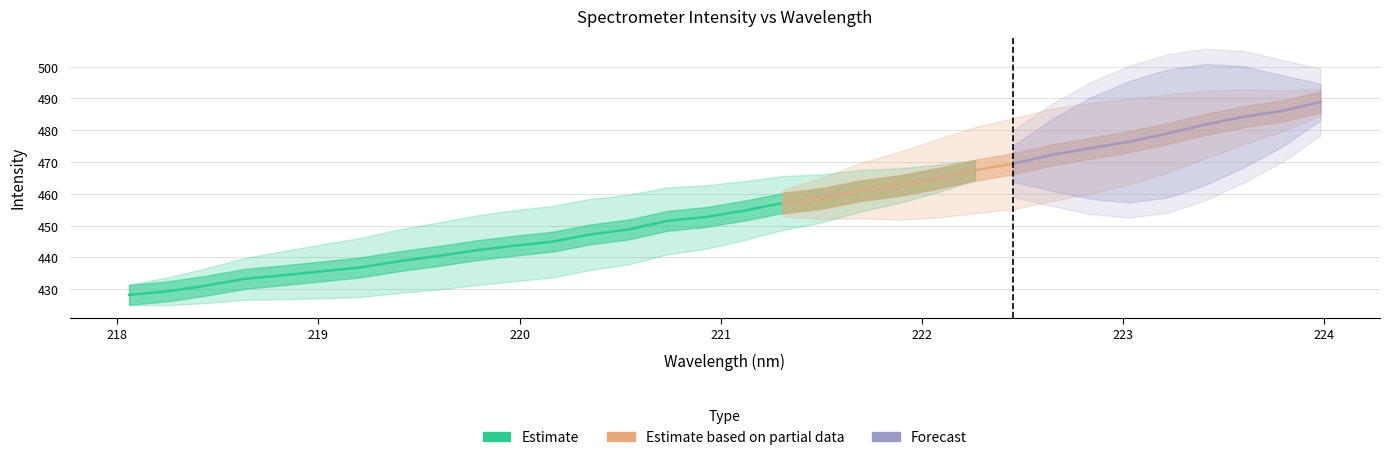

The y series shows 199.8 at 30. True or false?

False